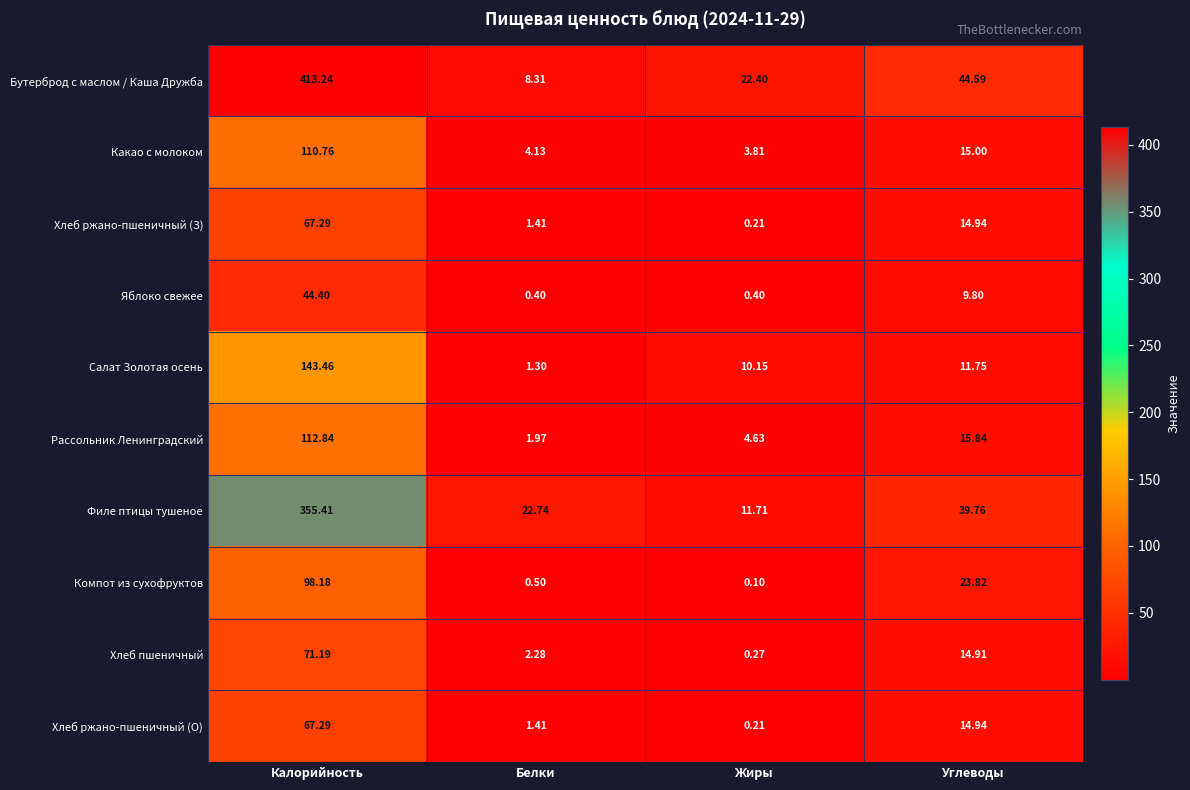

At which category is the sum across all series the highest?

Калорийность